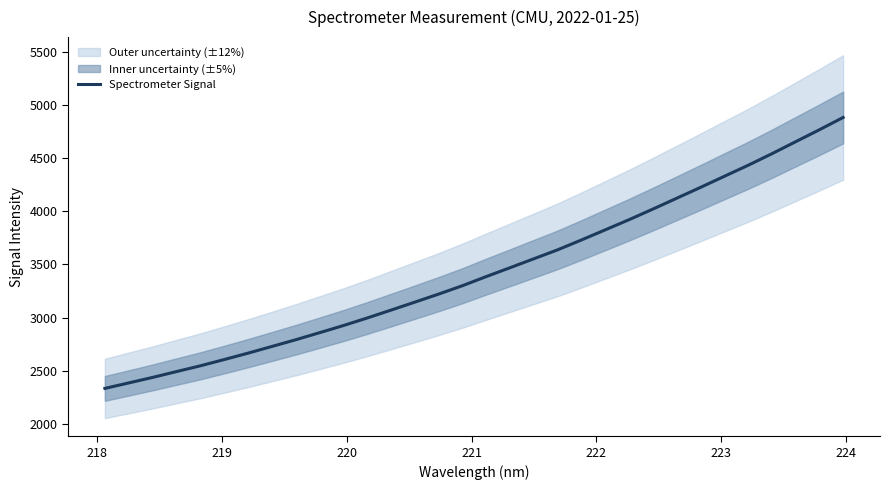

What is the minimum value for Spectrometer Signal?

2333.0